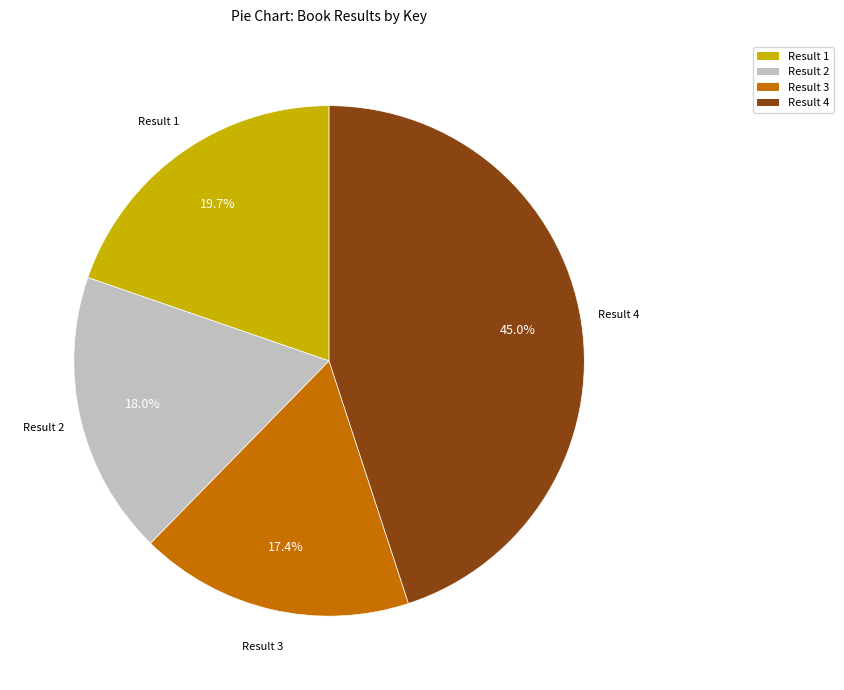

To the nearest percent, what is the difference between the largest and smallest slice percentages?

28%